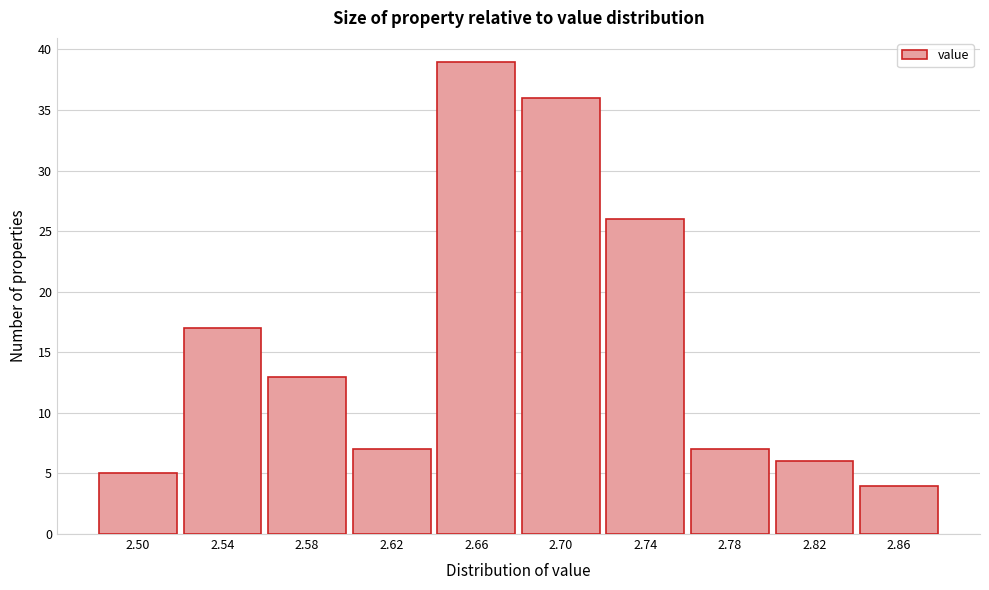

Reading left to right, transcribe all the data shown in this chart.

5	17	13	7	39	36	26	7	6	4